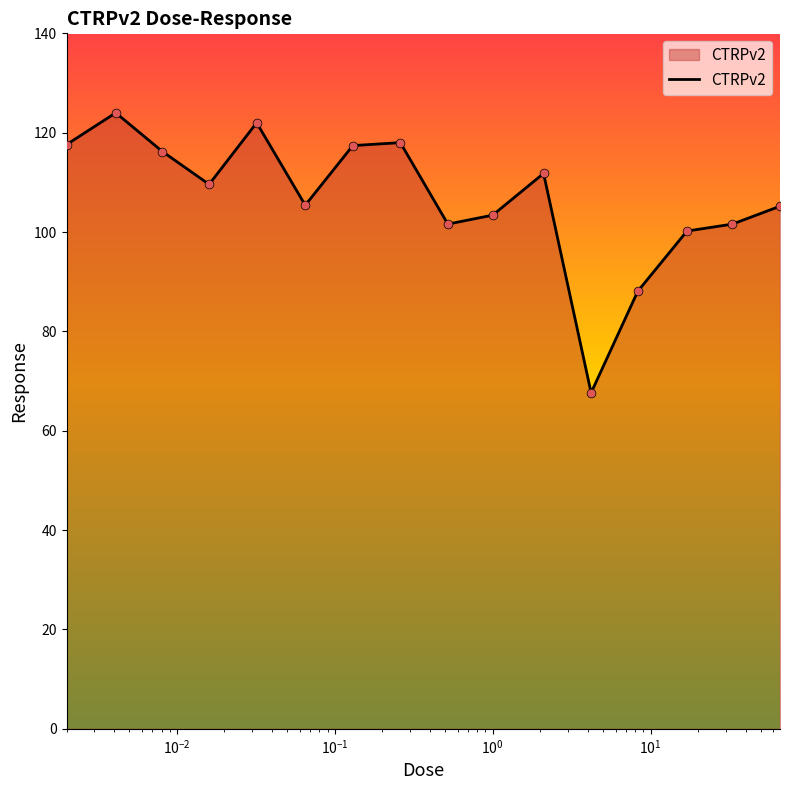

What is the difference between the maximum and minimum values?

56.4